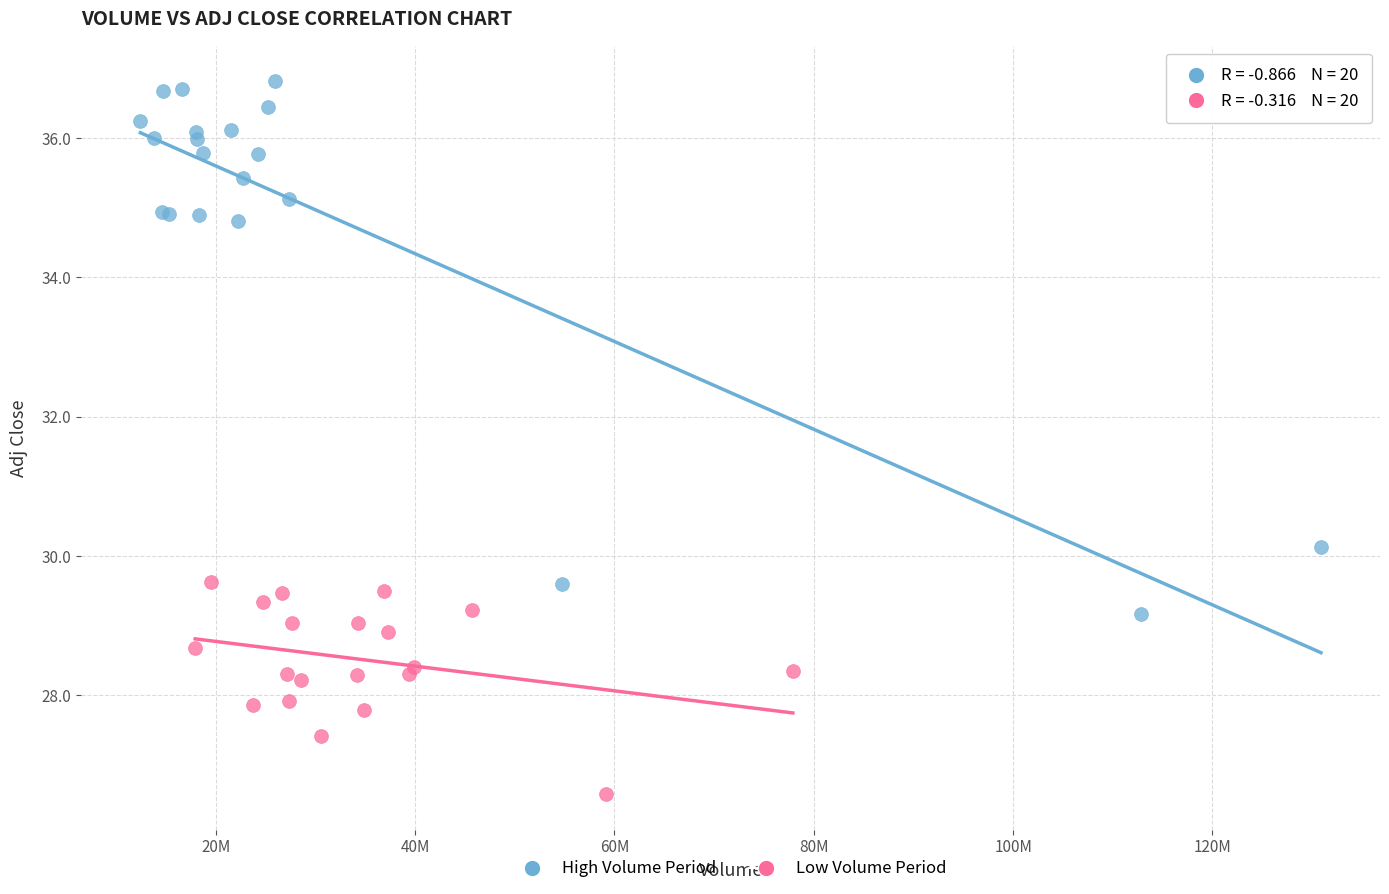

Which series reaches the maximum Y coordinate?

High Volume Period